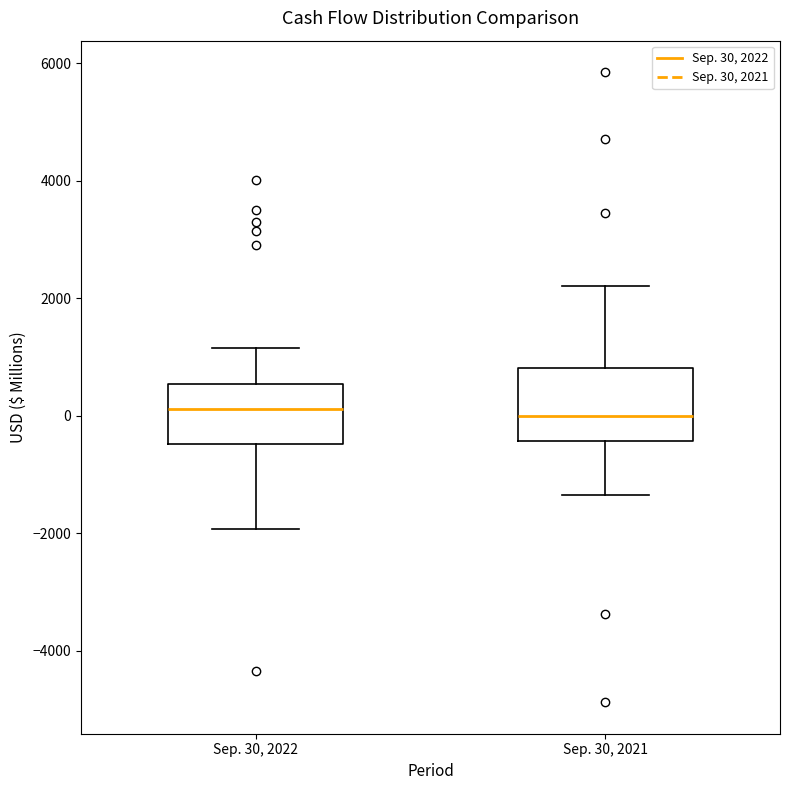

Where is the lower edge of the box for Sep. 30, 2022 on the y-axis? The values are not printed on the chart, so give them approximately, as read against the axis.

-400